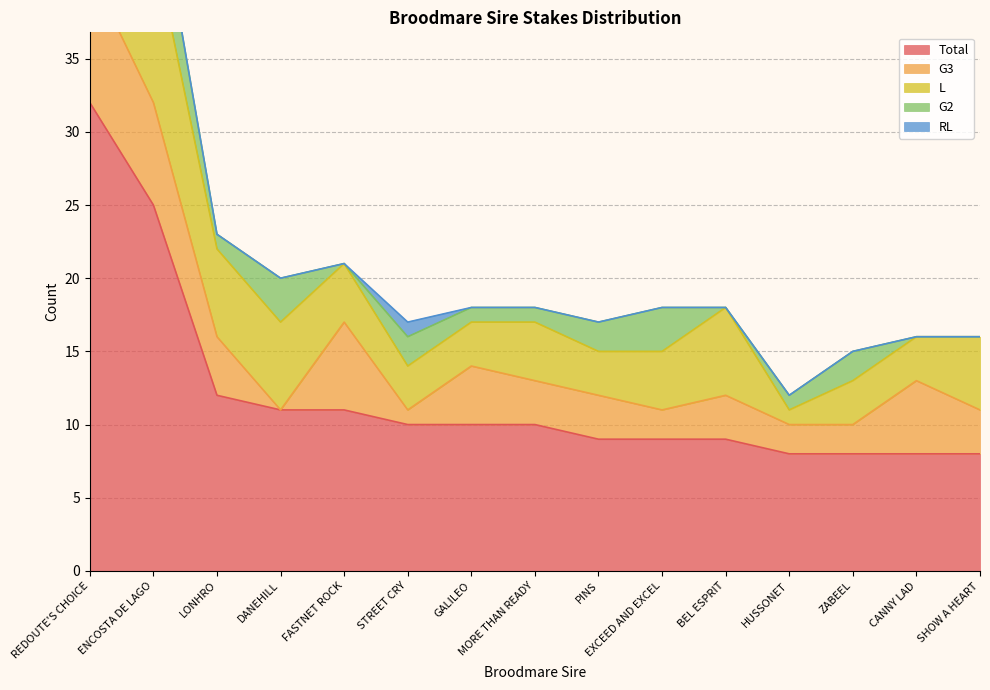

What are all the series names shown in the legend?

Total, G3, L, G2, RL